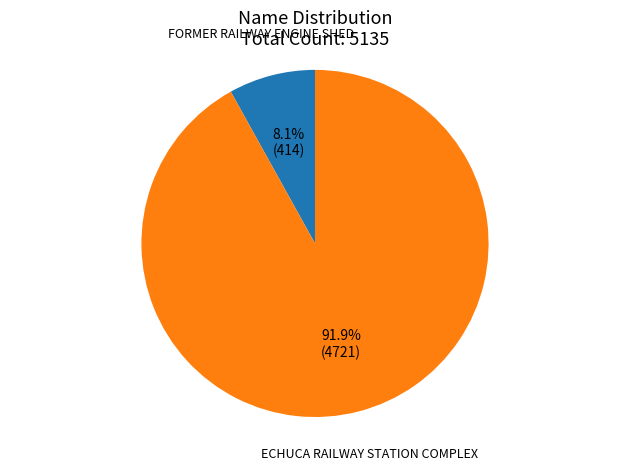

To the nearest percent, what percentage of the pie is FORMER RAILWAY ENGINE SHED?

8%